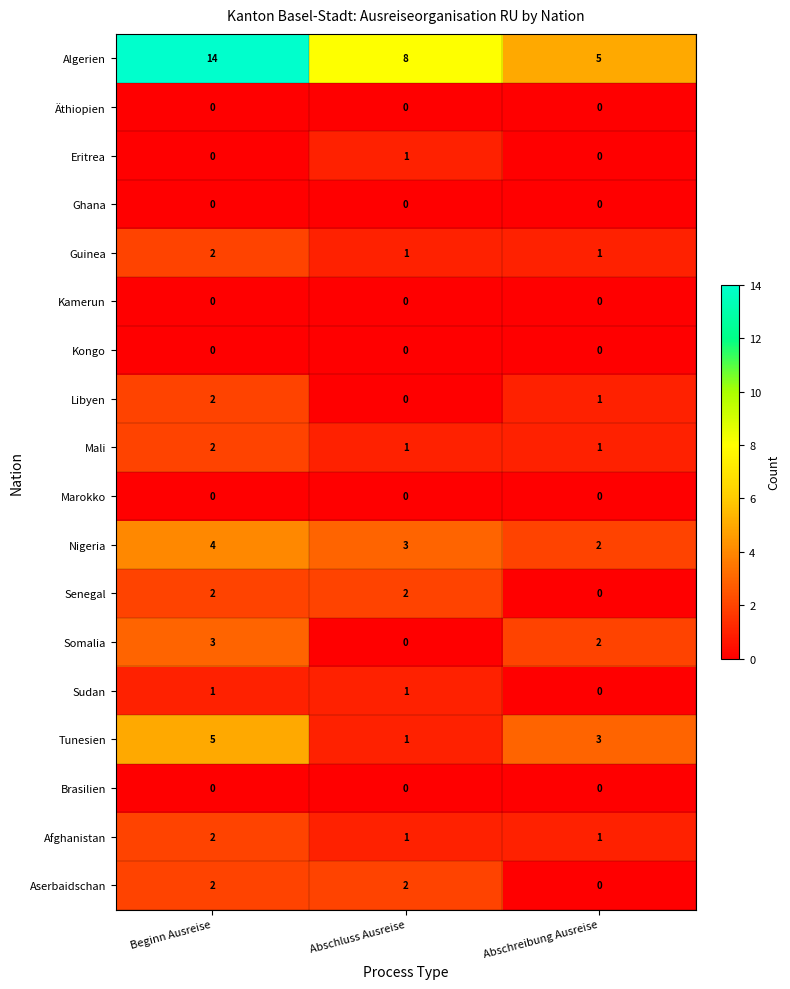

Which series changed the most between Abschluss Ausreise and Abschreibung Ausreise?

Algerien